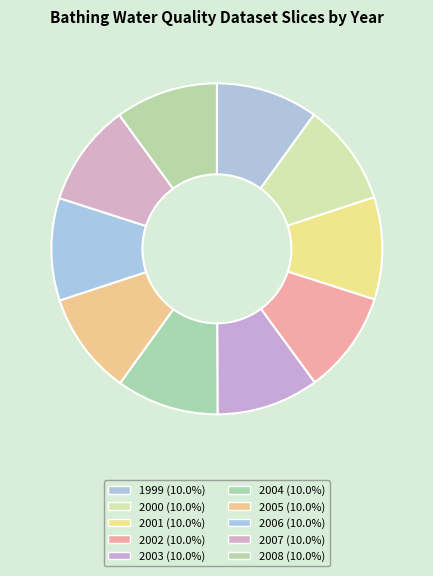

What is the smallest slice in the pie chart?

1999